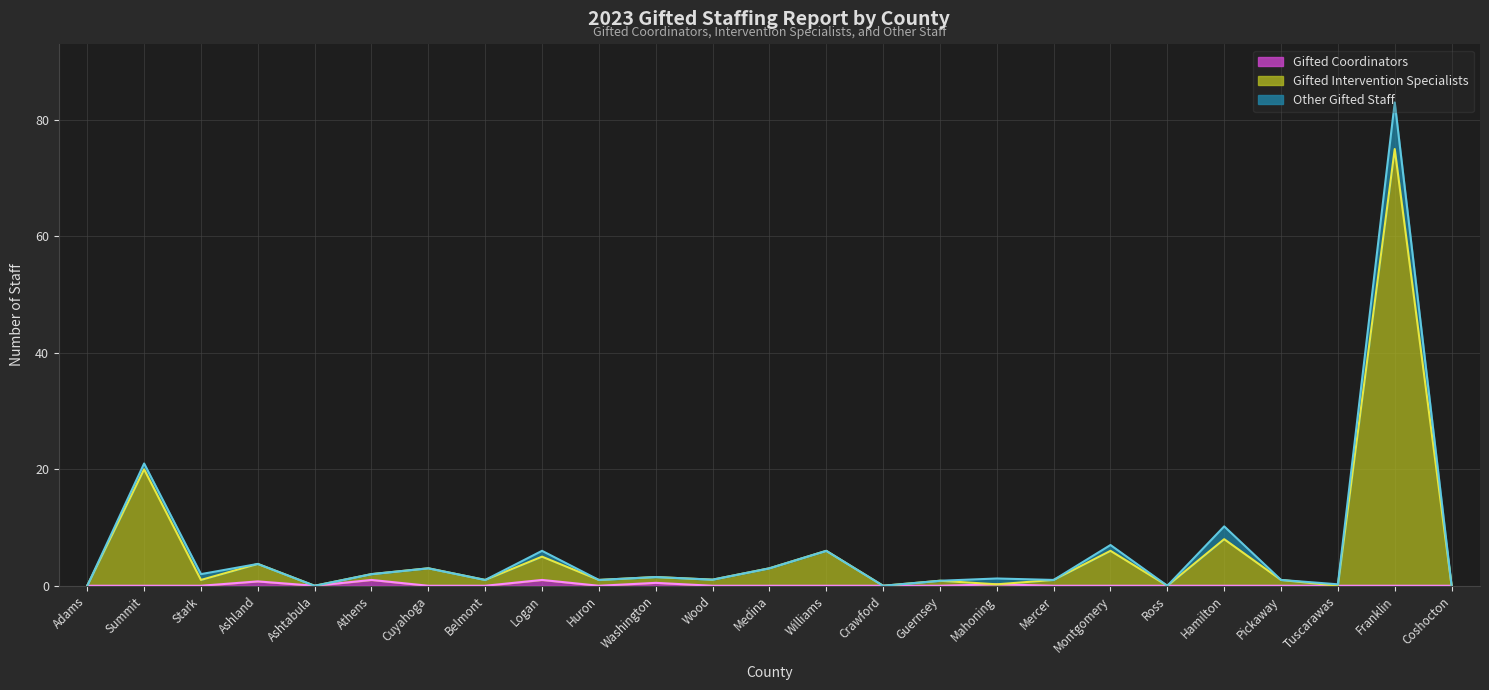

What position from the right is Williams?

12